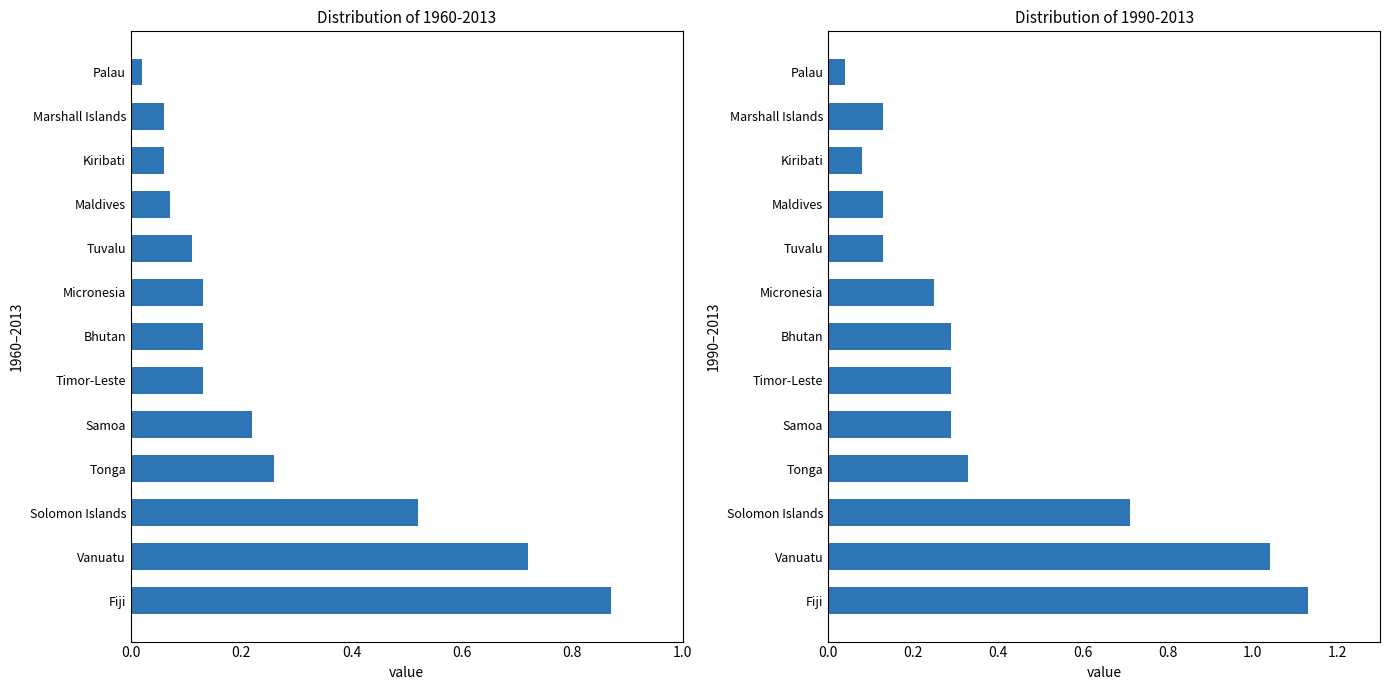

What are all the series names shown in the legend?

1960-2013, 1990-2013